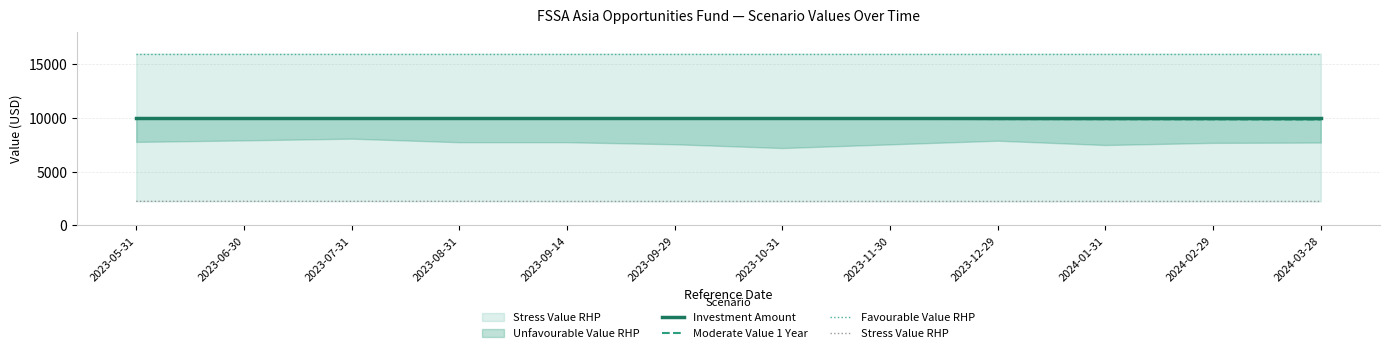

True or false: Investment Amount and Moderate Value 1 Year intersect in this chart.

False